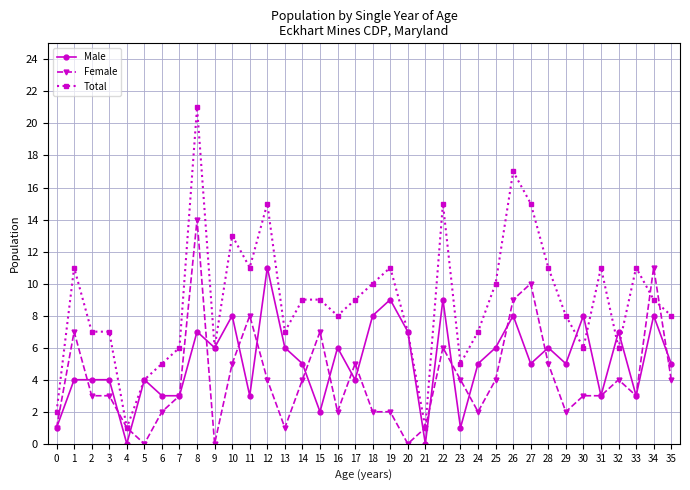

Rank the series at 6 from highest to lowest value.

Total, Male, Female